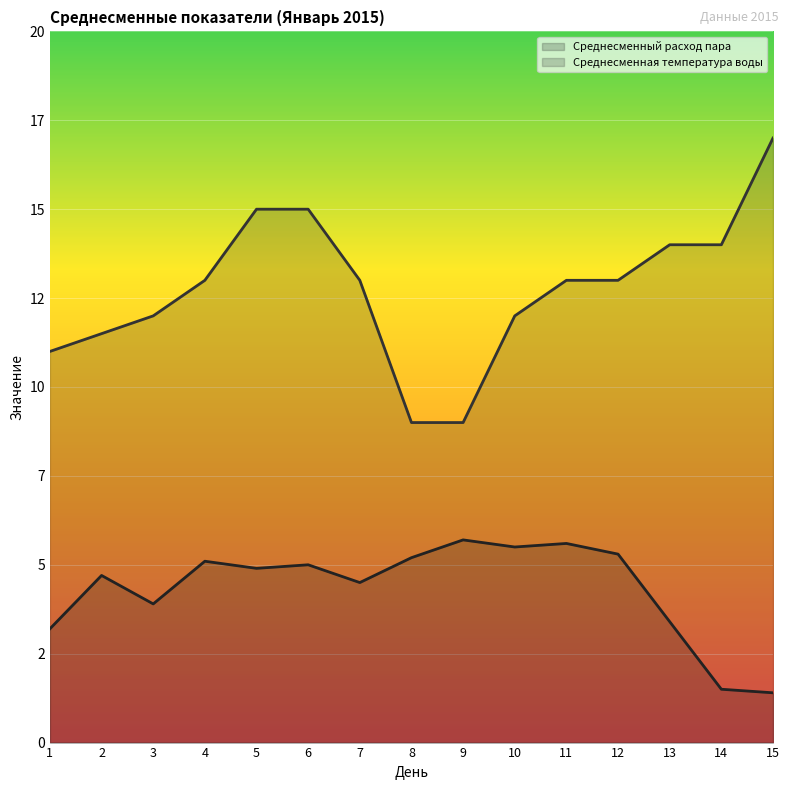

What is the value of the Среднесменная температура воды point at the 5th from the left?

15.0